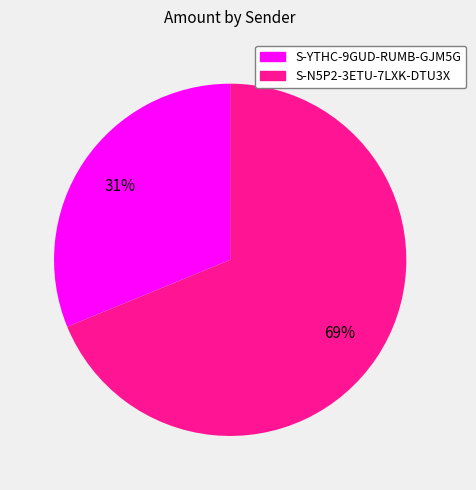

Is it true that S-N5P2-3ETU-7LXK-DTU3X is 69% of the pie?

True